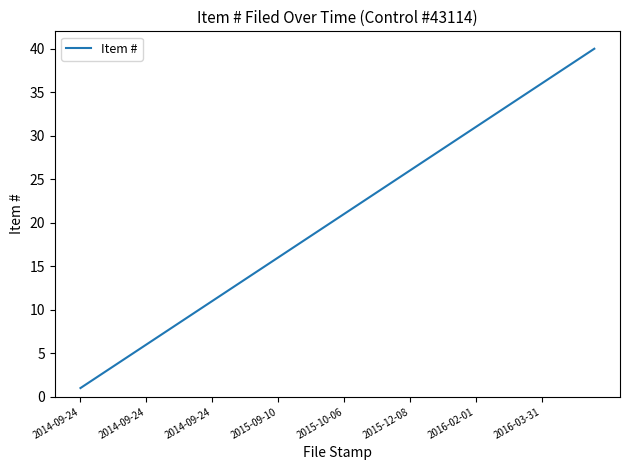

What is the difference between the maximum and minimum values?

39